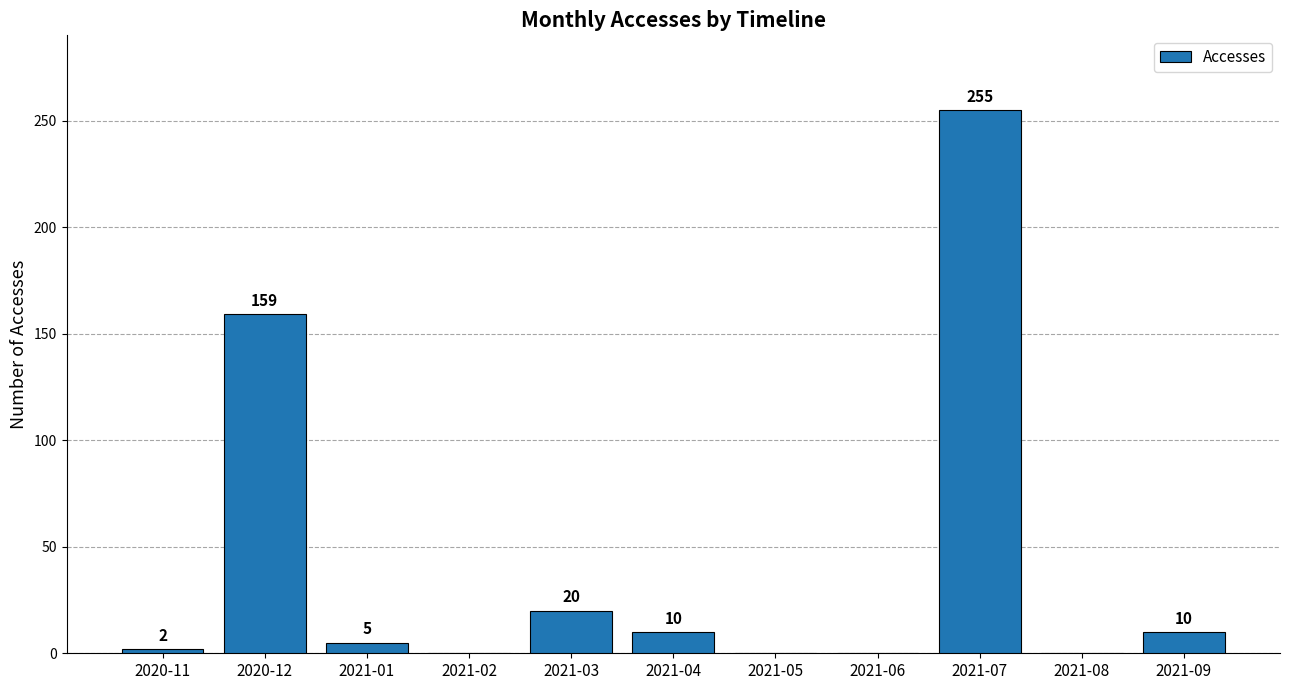

Is it true that the value at 2021-08 is -121?

False